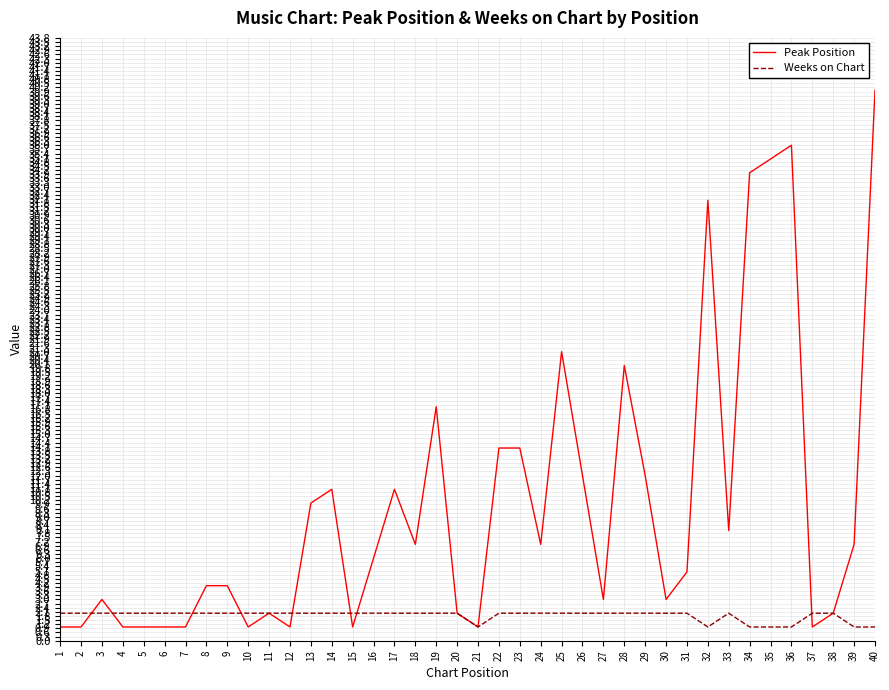

What is the maximum value shown in the chart?

40